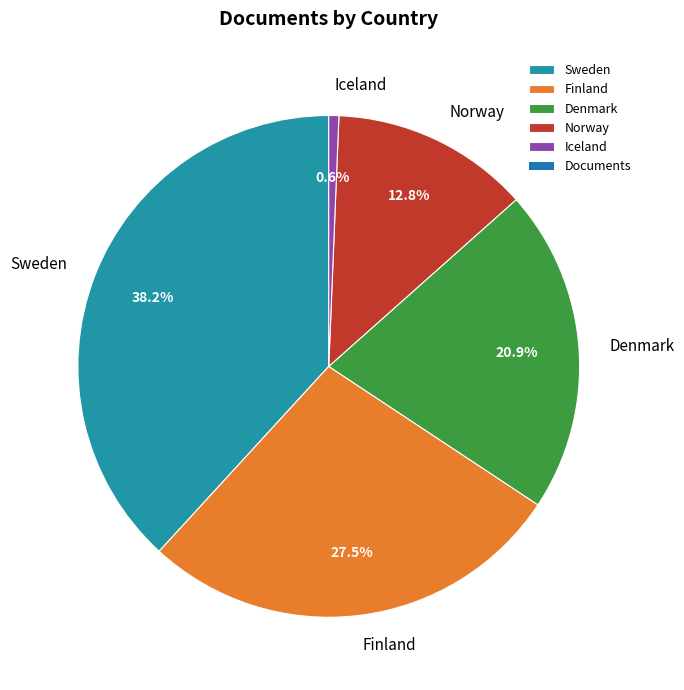

Count the number of slices in the pie.

5